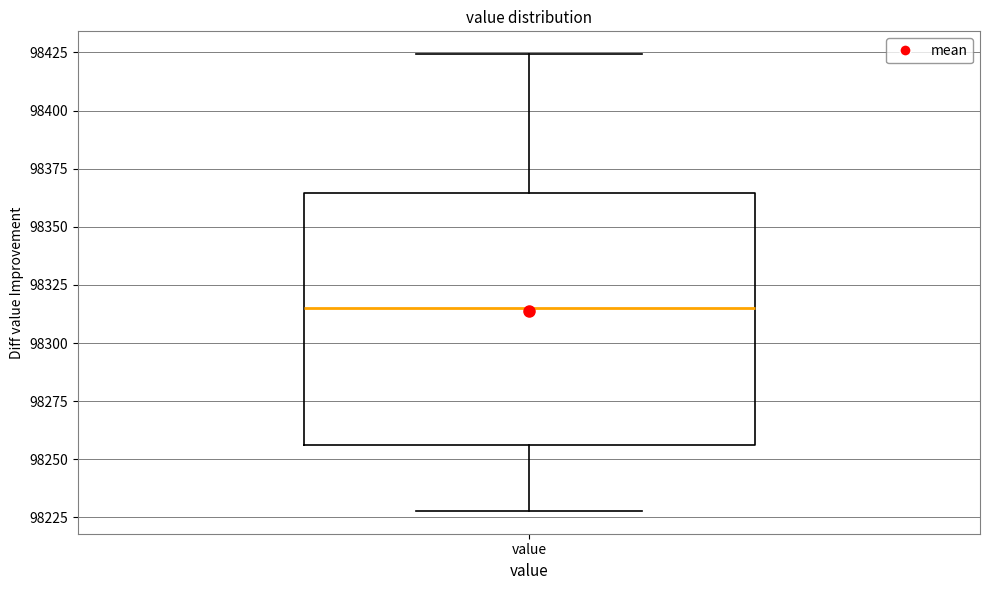

Where does the lower whisker of the box for value end on the y-axis? The values are not printed on the chart, so give them approximately, as read against the axis.

98230